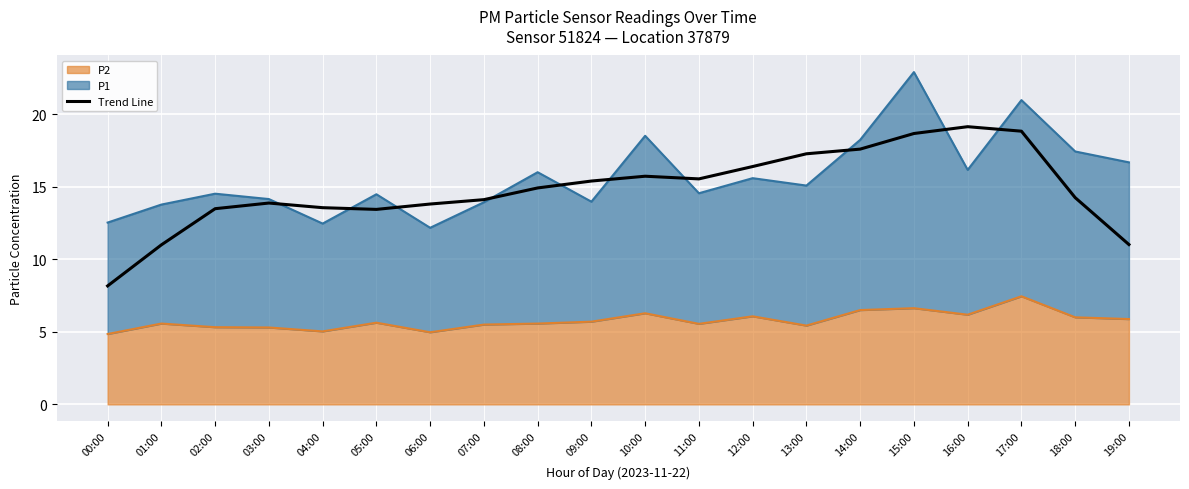

The chart shows a value of 16.4 at 12:00. True or false?

True